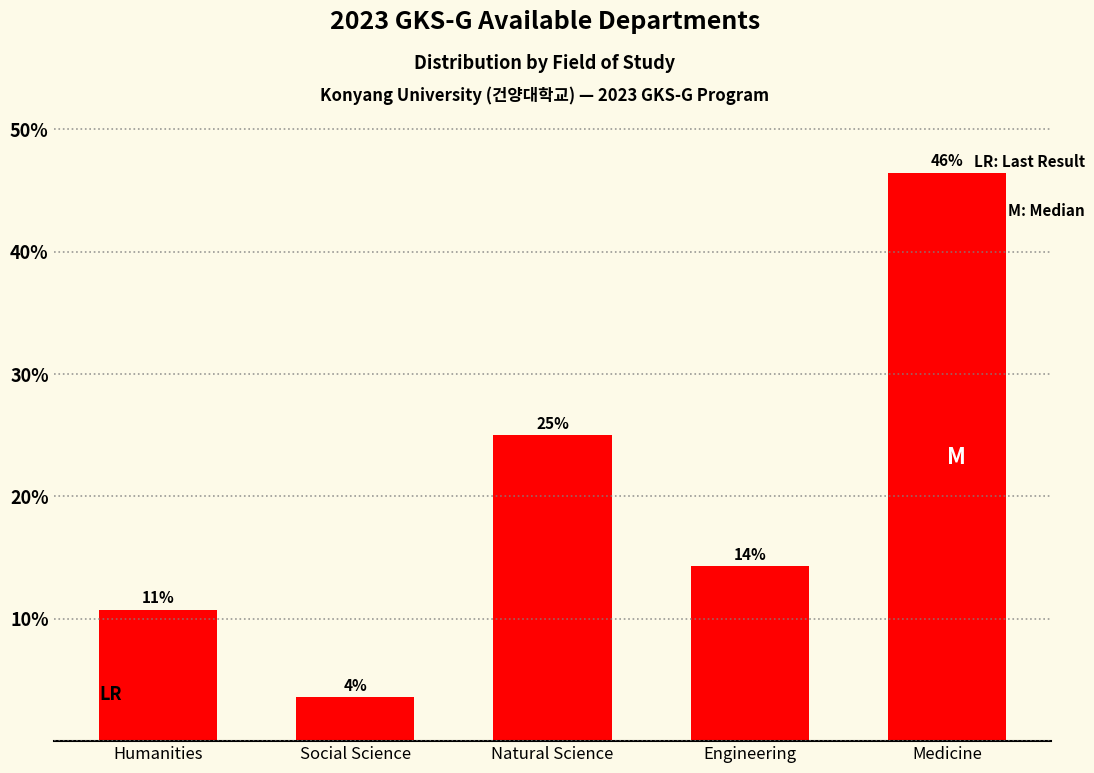

Which has a higher value, Social Science or Medicine?

Medicine